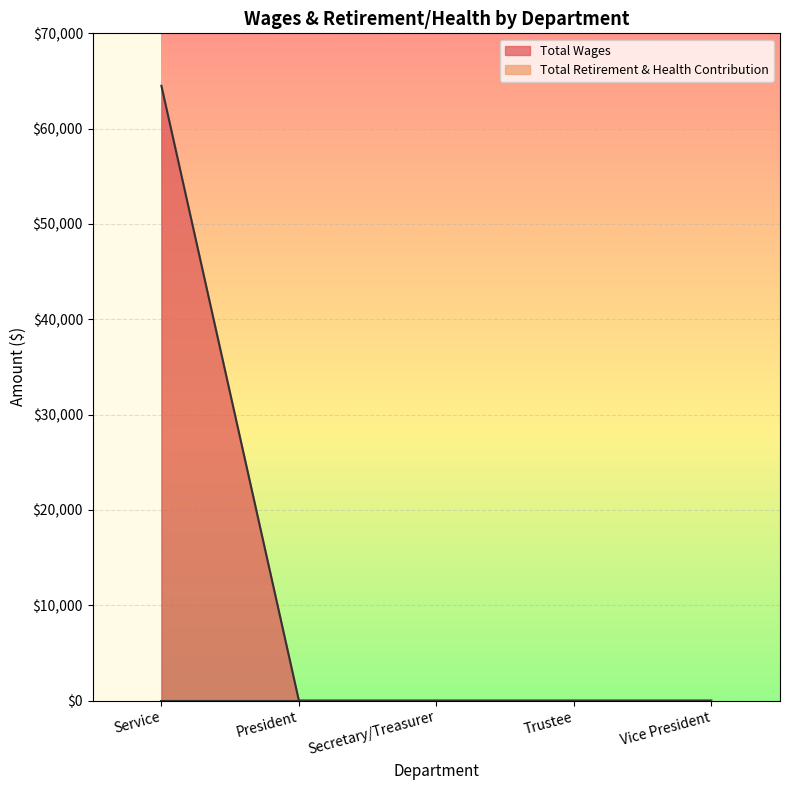

True or false: there are more than 2 points higher than both neighbors.

False